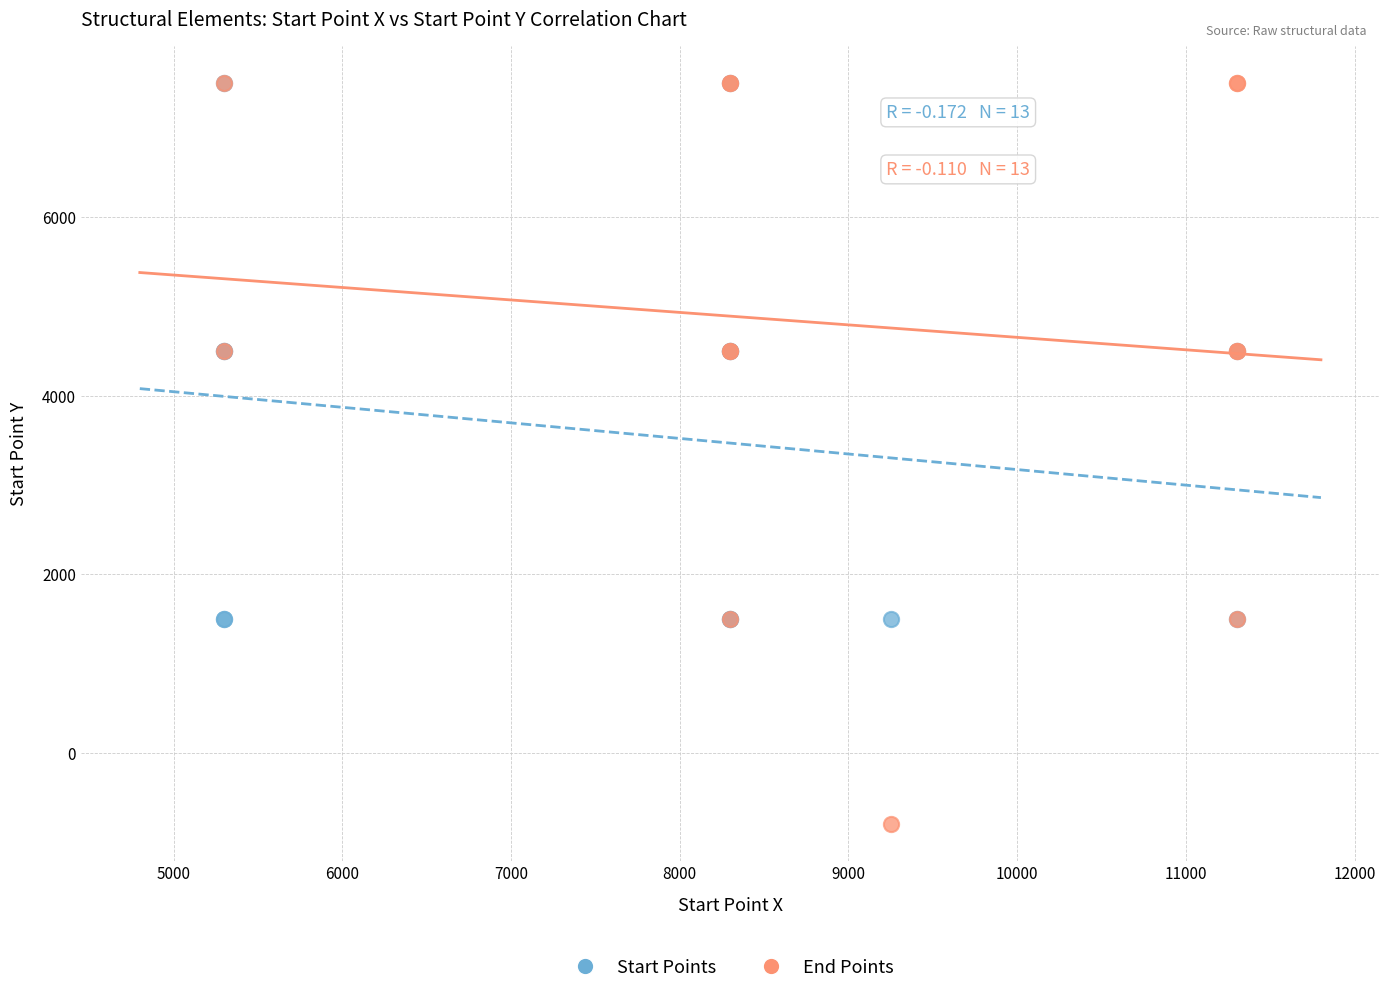

Which series has the largest Y range (max minus min)?

End Points